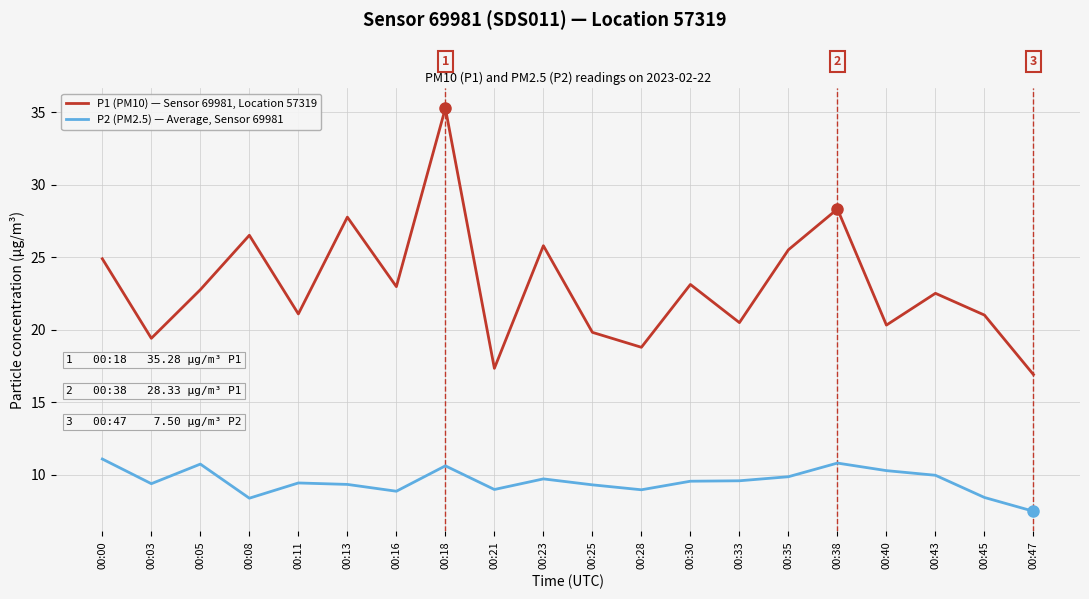

Between 00:13 and 00:40, which series saw the biggest shift?

P1 (PM10) — Sensor 69981, Location 57319